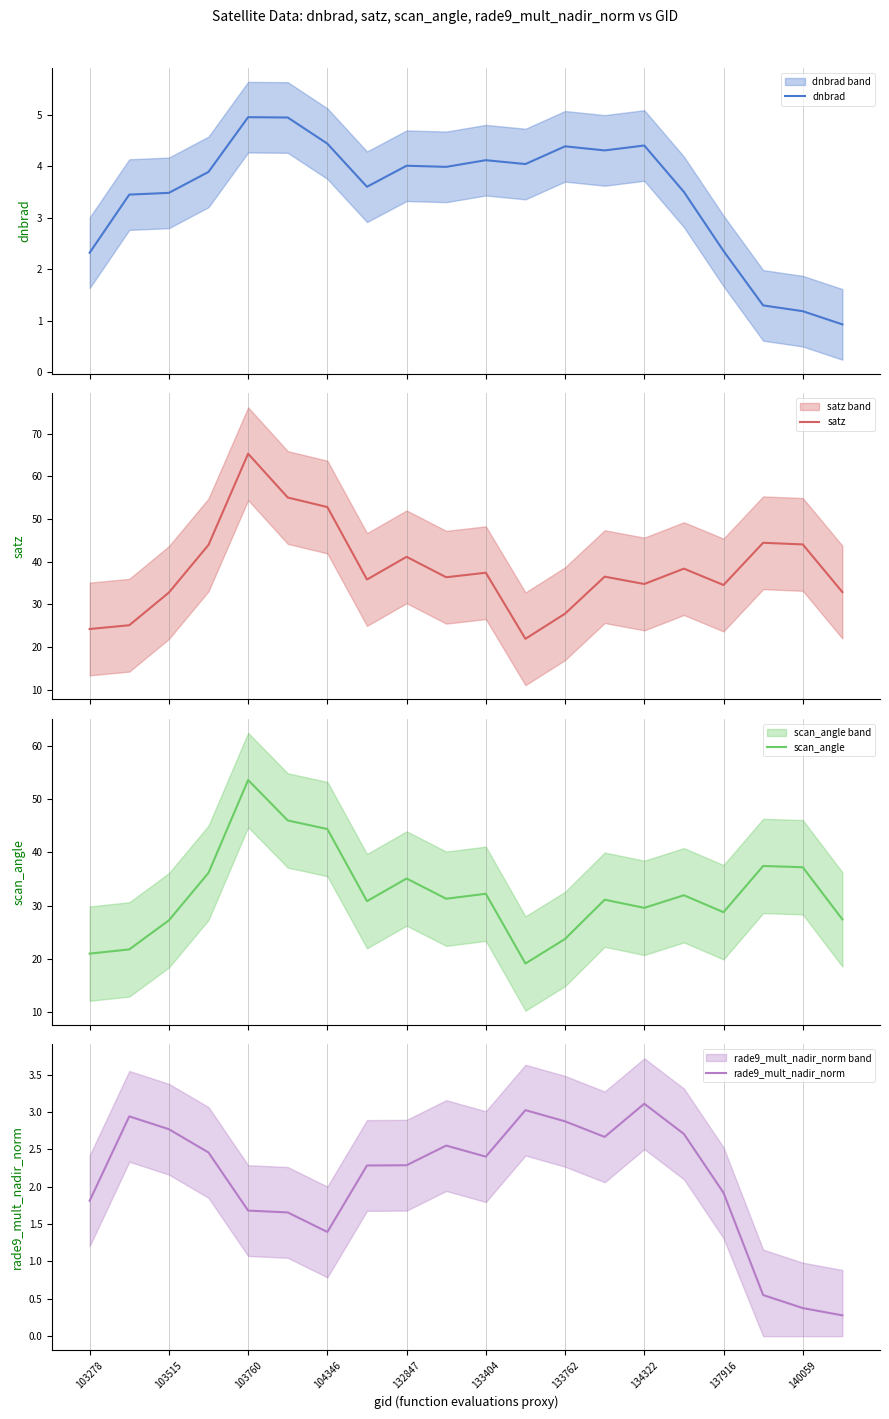

What is the lowest value of the satz series?

21.9